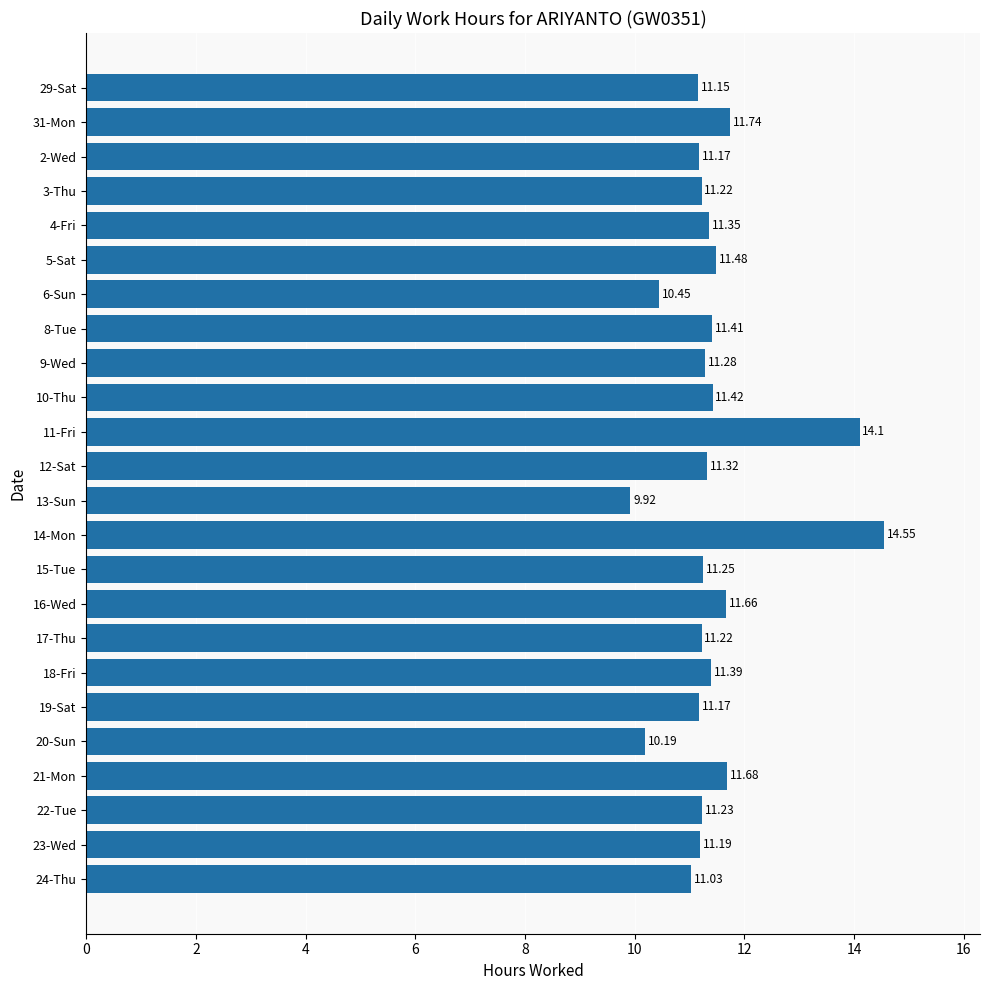

What is the ratio of the value at 20-Sun to the value at 9-Wed?

0.9